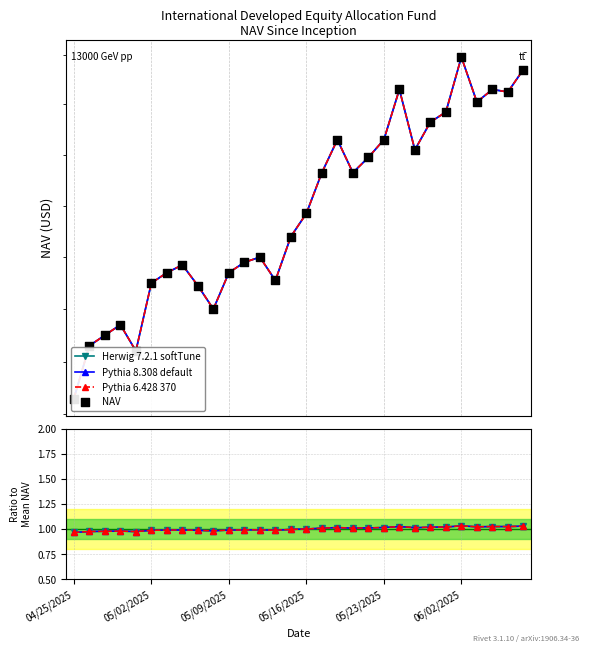

Is the value of NAV at 04/25/2025 greater than the value of Herwig 7.2.1 softTune at 14?

Yes